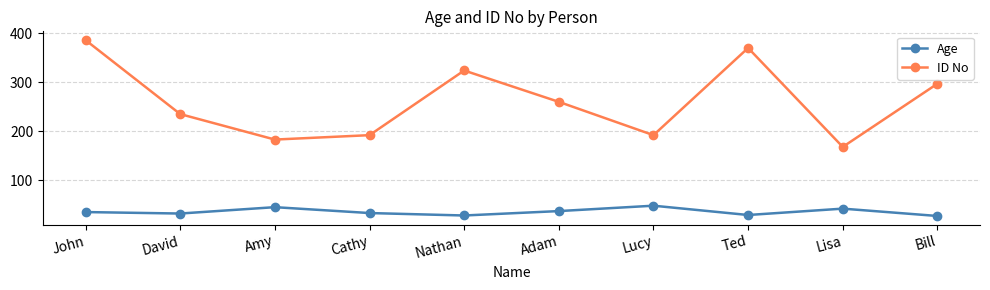

True or false: ID No and Age cross at least once.

False